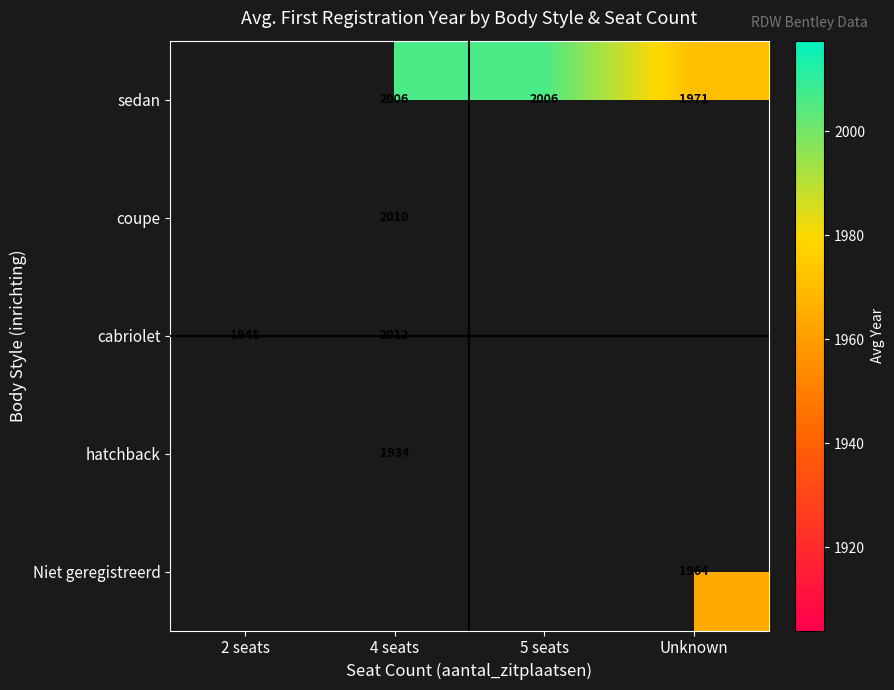

The sedan series shows 2006 at 5 seats. True or false?

True